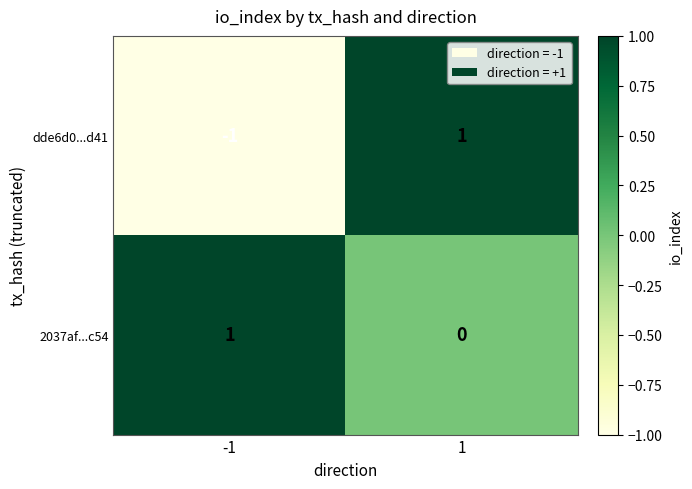

Reading left to right, list all the values displayed in this chart.

dde6d0...d41: -1=-1	1=1
2037af...c54: -1=1	1=0